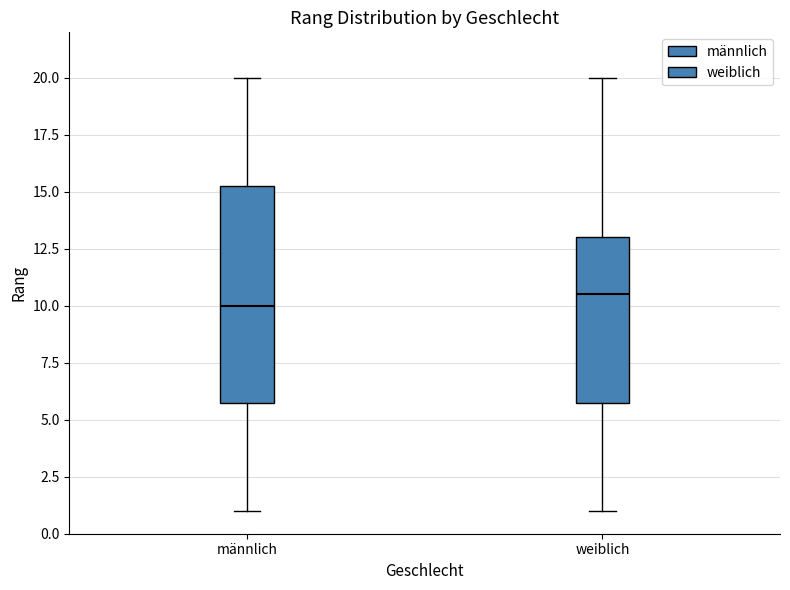

Where is the lower edge of the box for weiblich on the y-axis? The values are not printed on the chart, so give them approximately, as read against the axis.

6.0